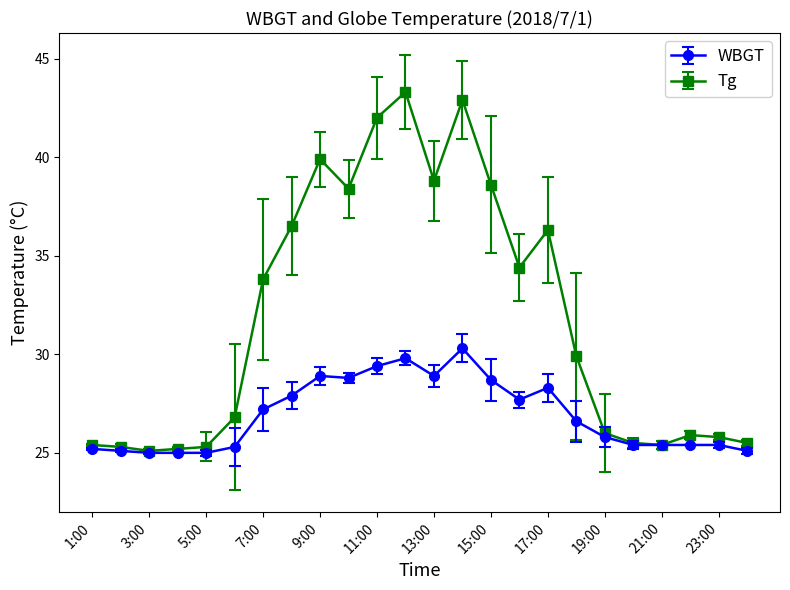

How many lines are shown in the chart?

2